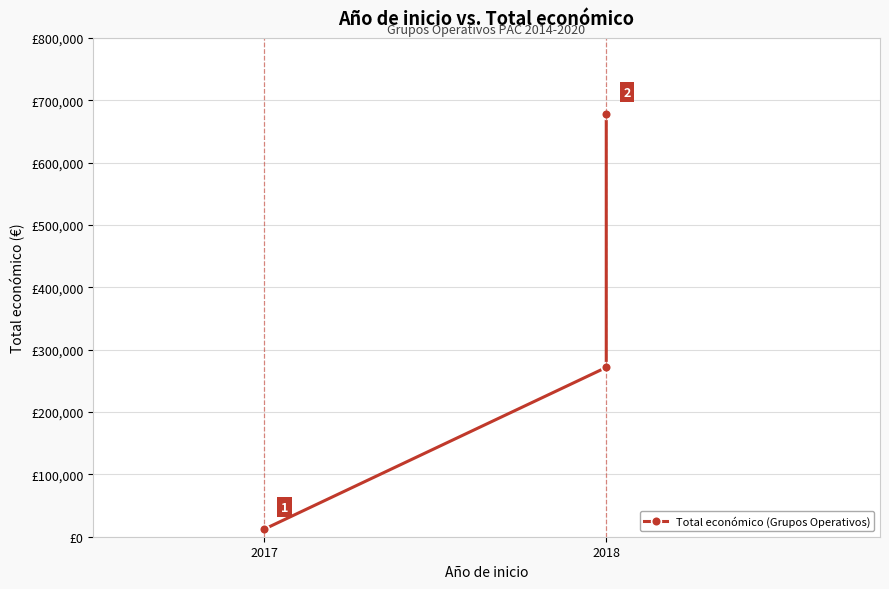

What is the sum of the values at 2017 and 2018?

283552